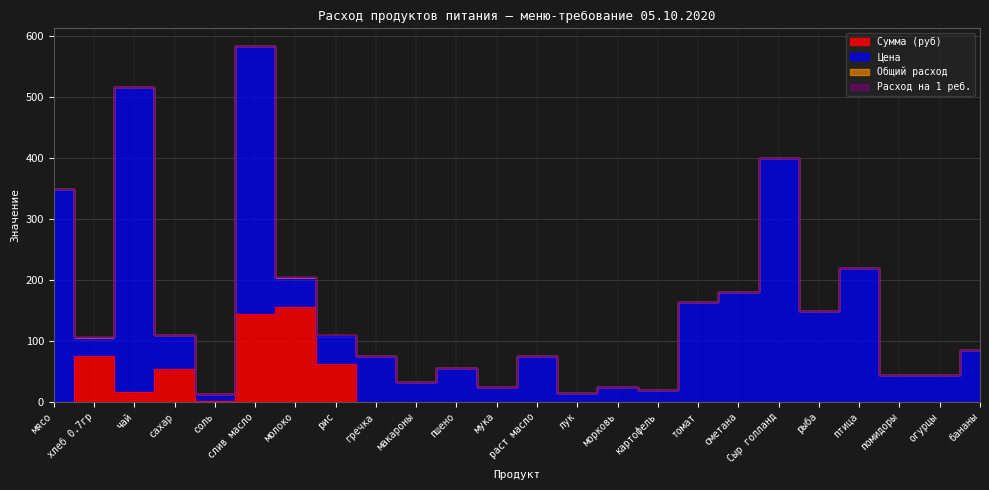

List the labels in order of Сумма (руб) value, smallest first.

мясо, гречка, макароны, пшено, мука, раст масло, лук, морковь, картофель, томат, сметана, Сыр голланд, рыба, птица, помидоры, огурцы, бананы, соль, чай, сахар, рис, хлеб 0.7гр, слив масло, молоко